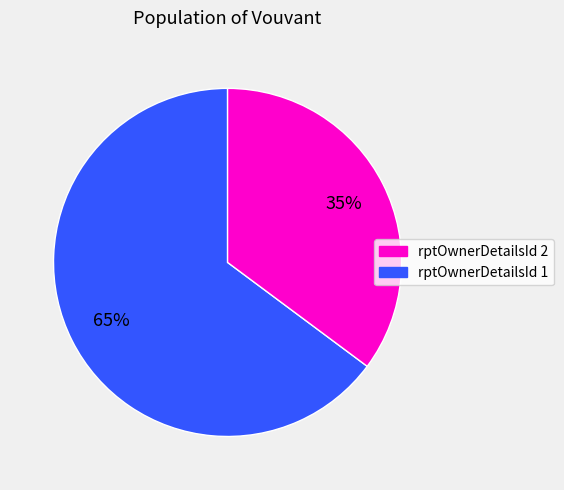

Do rptOwnerDetailsId 2 and rptOwnerDetailsId 1 together represent more than half of the pie?

Yes